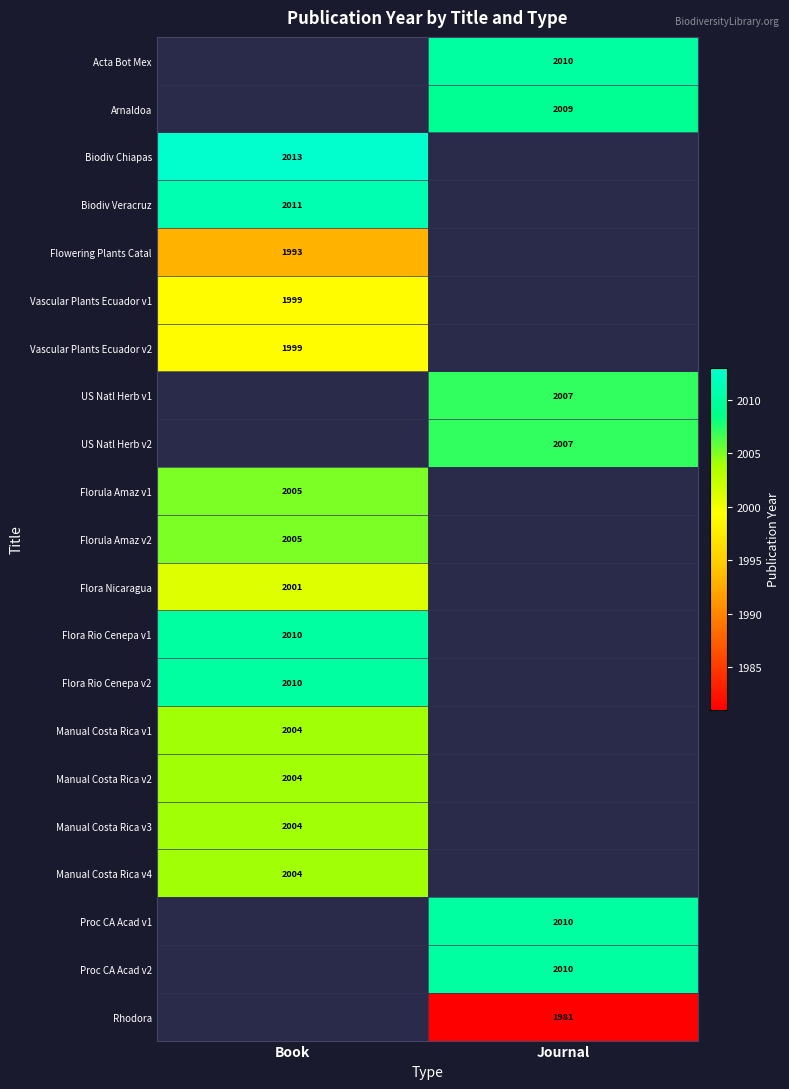

What is the smallest value displayed?

1981.0